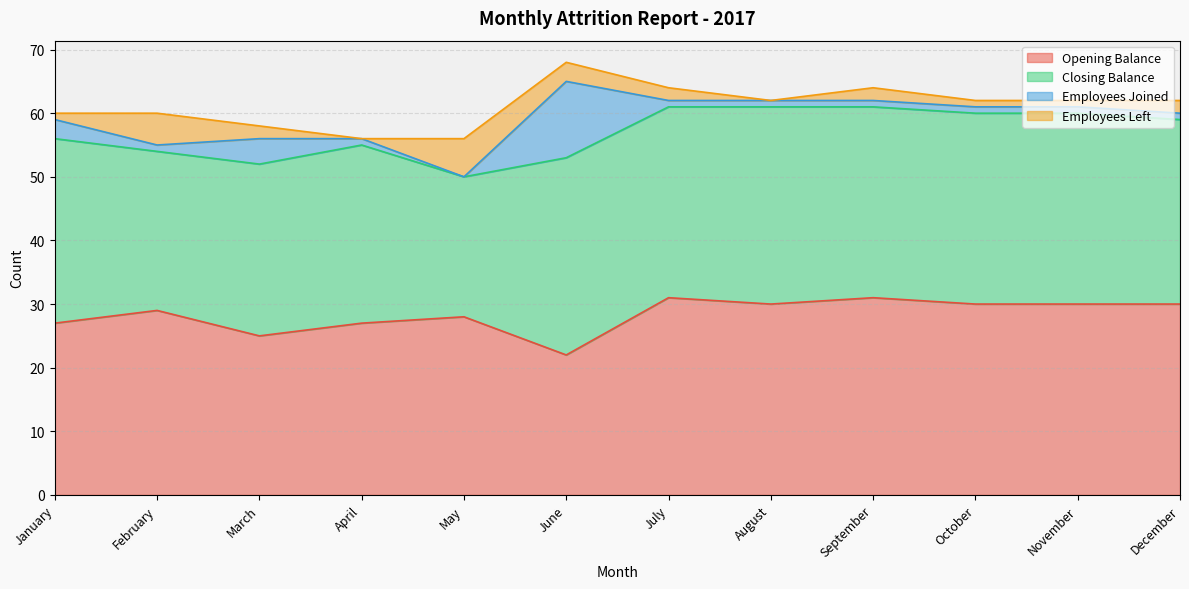

Which category has the lowest value in the Employees Left series?

April